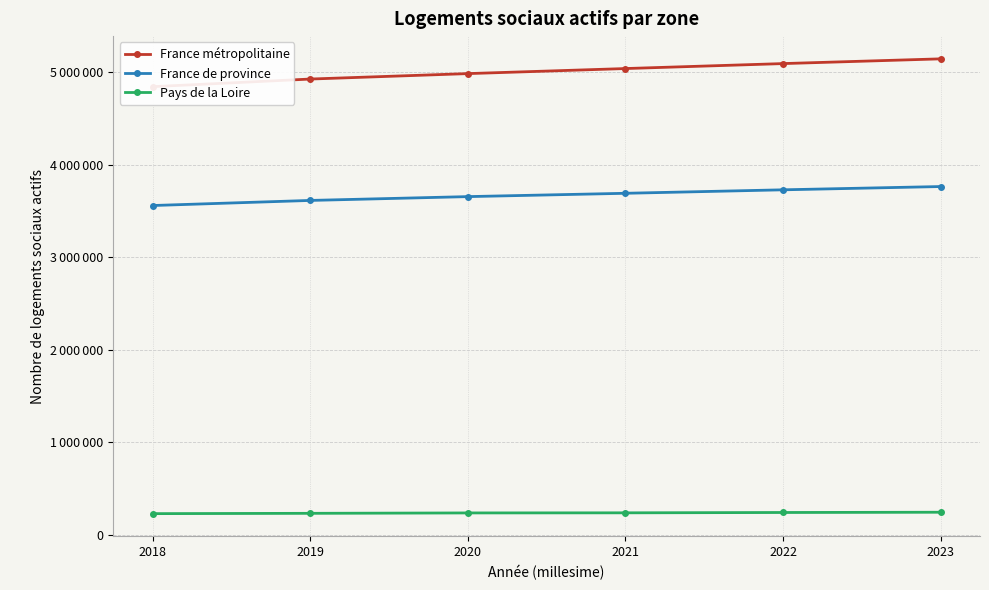

At which category is the sum across all series the highest?

2023